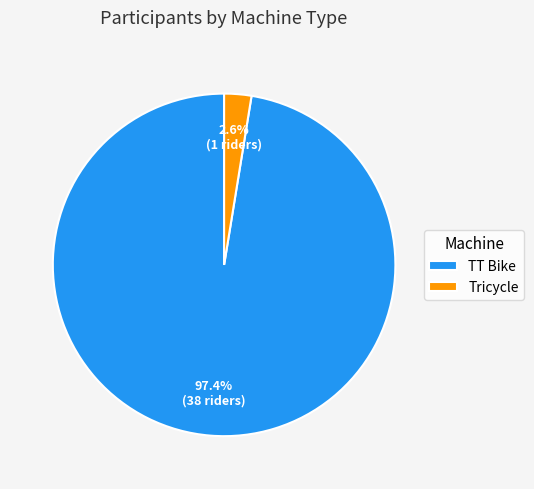

Is it true that TT Bike is 83% of the pie?

False